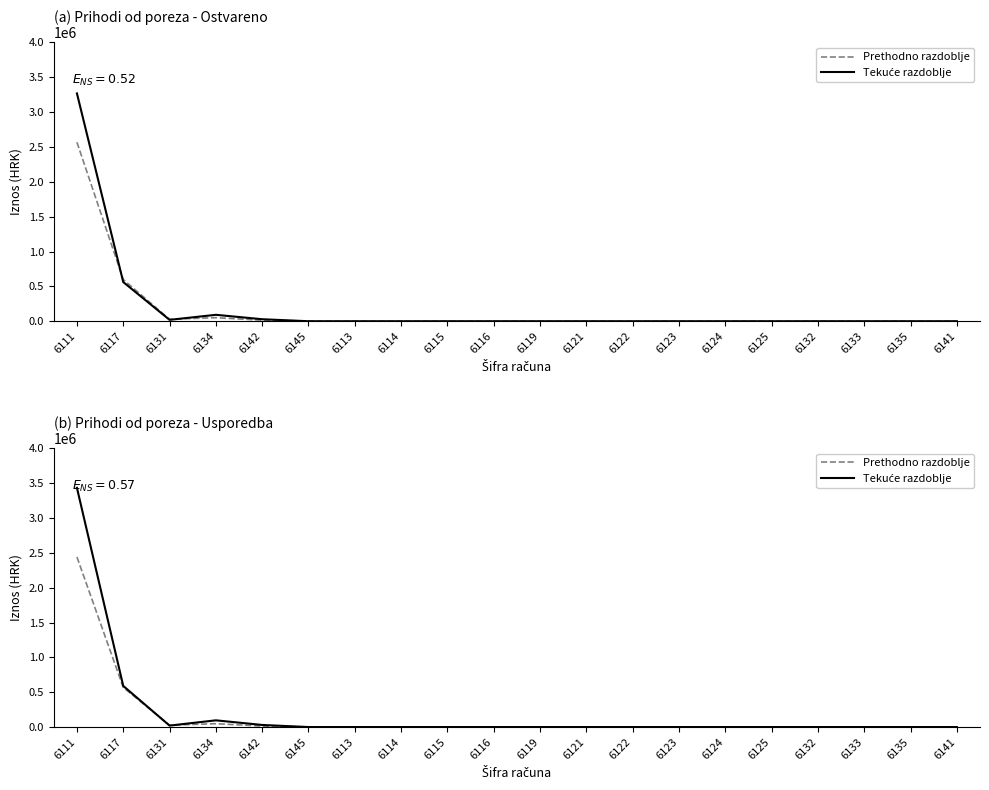

What is the label of the 7th point from the right?

6123